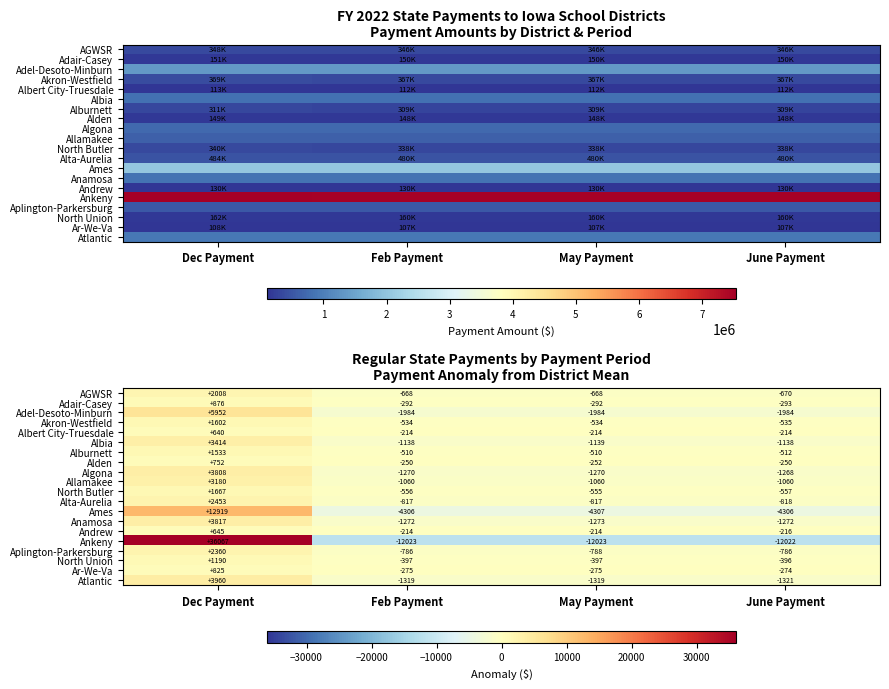

At which category does the chart reach its minimum across all series?

Feb Payment